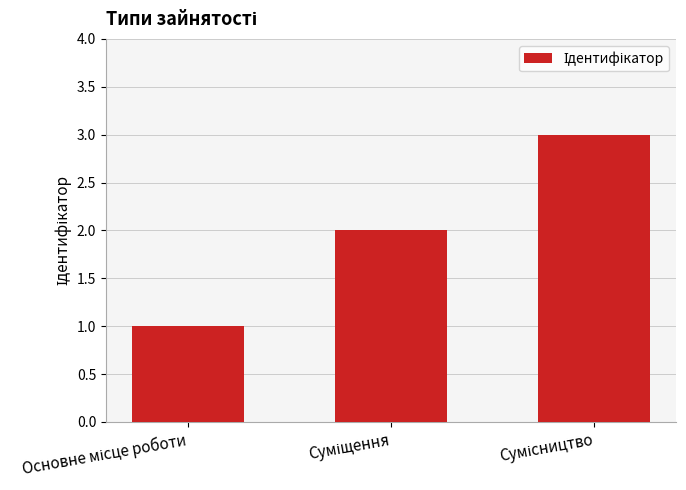

What is the maximum value shown in the chart?

3